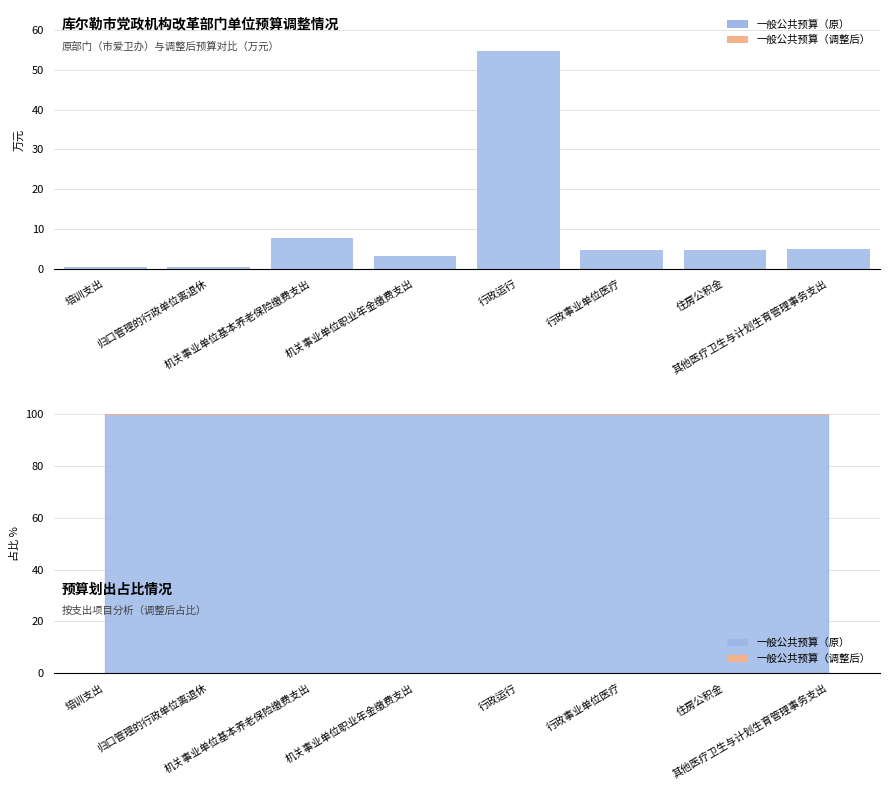

Which series has the largest range (max minus min)?

一般公共预算（原）